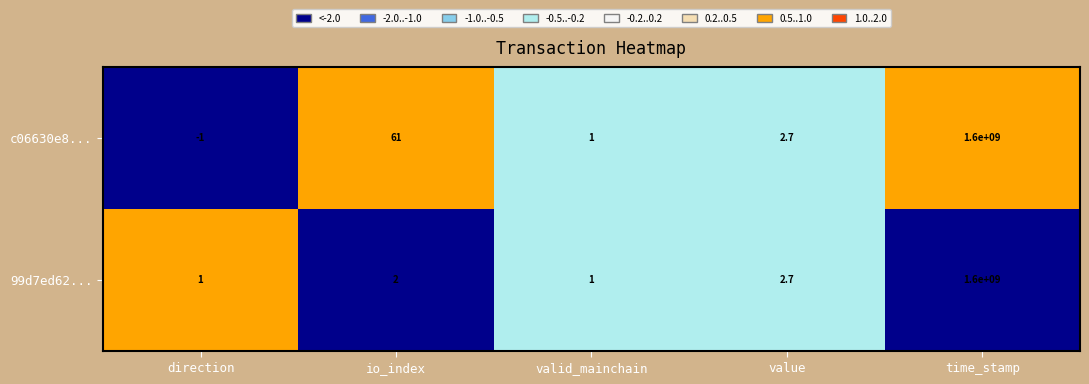

How many values in c06630e8... are above zero?

4